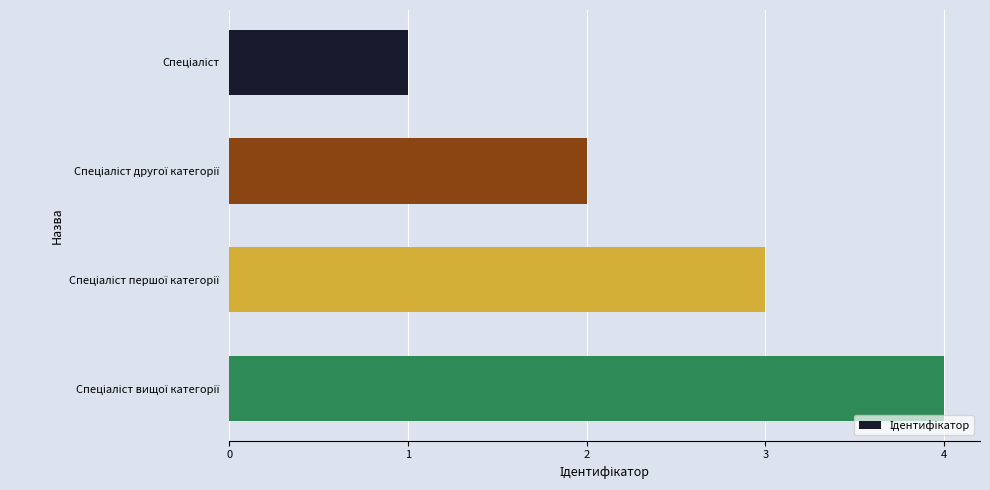

What is the difference between the maximum and minimum values?

3